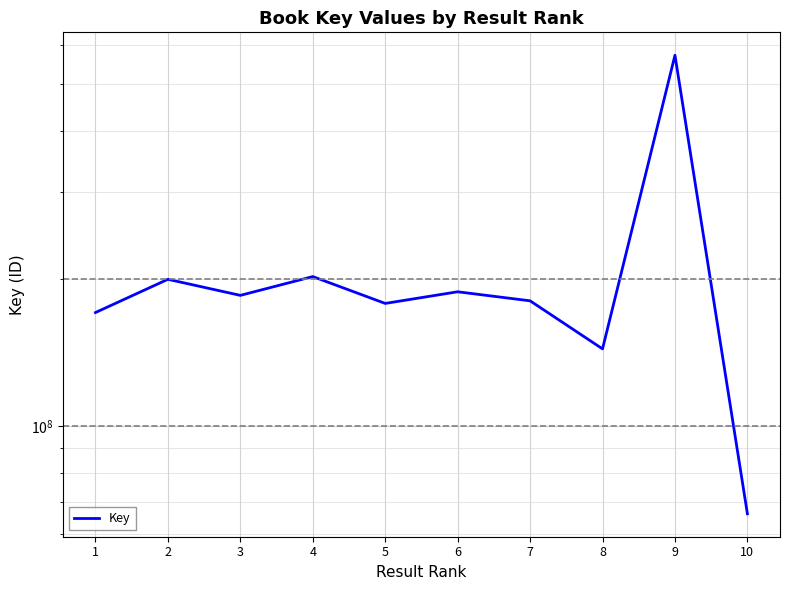

Which category has the lowest value across all series?

10